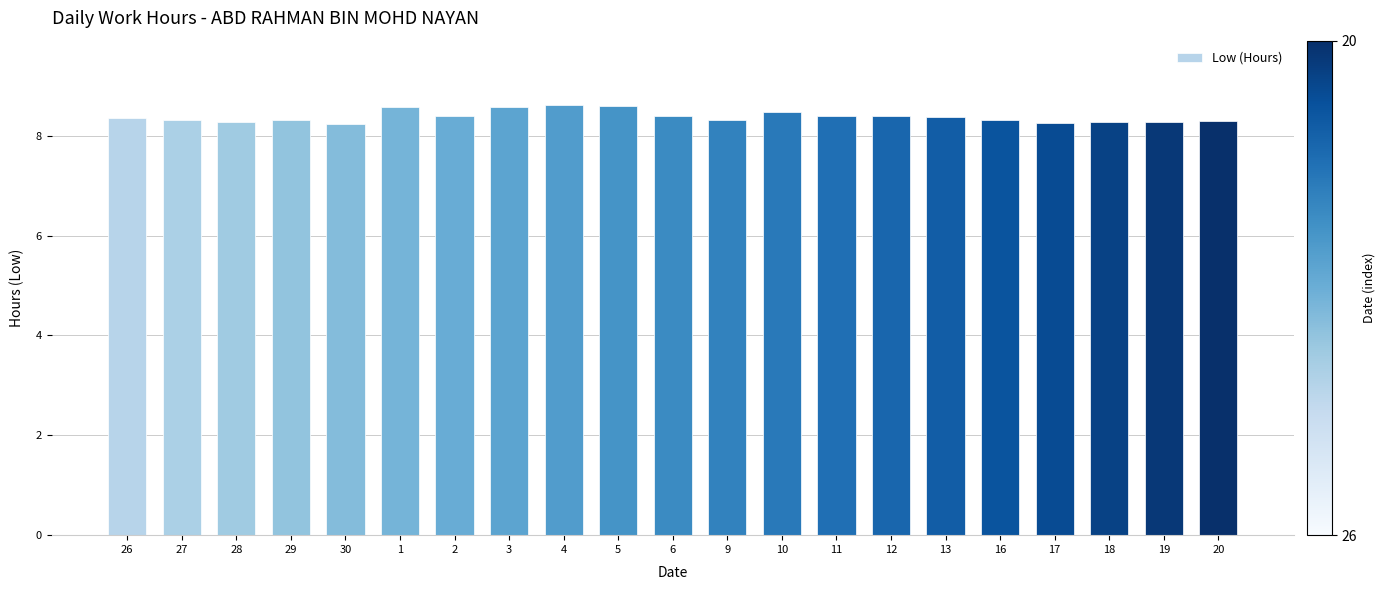

What is the smallest value displayed?

8.2